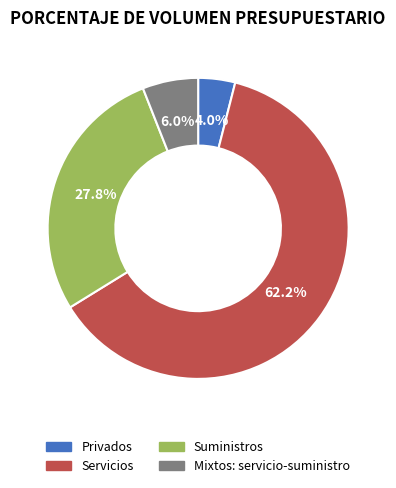

How many slices are in this pie chart?

4